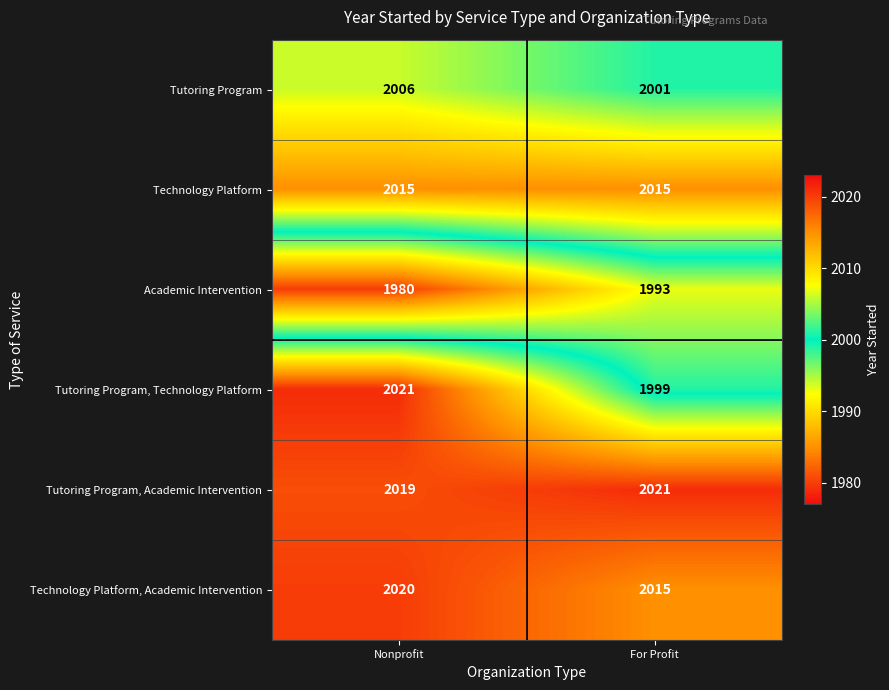

Which series has the largest total across all categories?

Tutoring Program, Academic Intervention